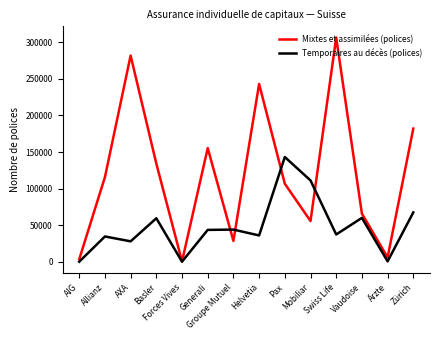

What is the difference between the maximum and minimum values in the Mixtes et assimilées (polices) series?

306276